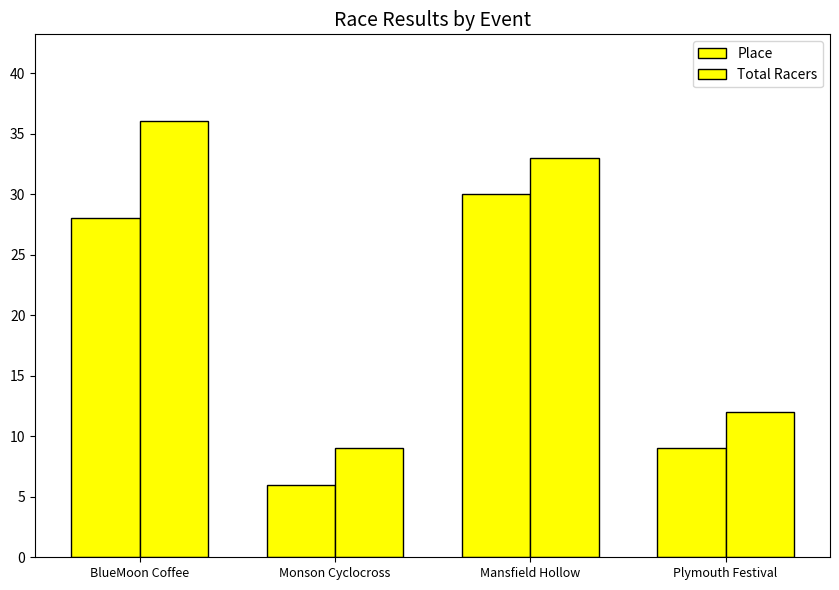

What is the difference between the Place values at Plymouth Festival and Mansfield Hollow?

21